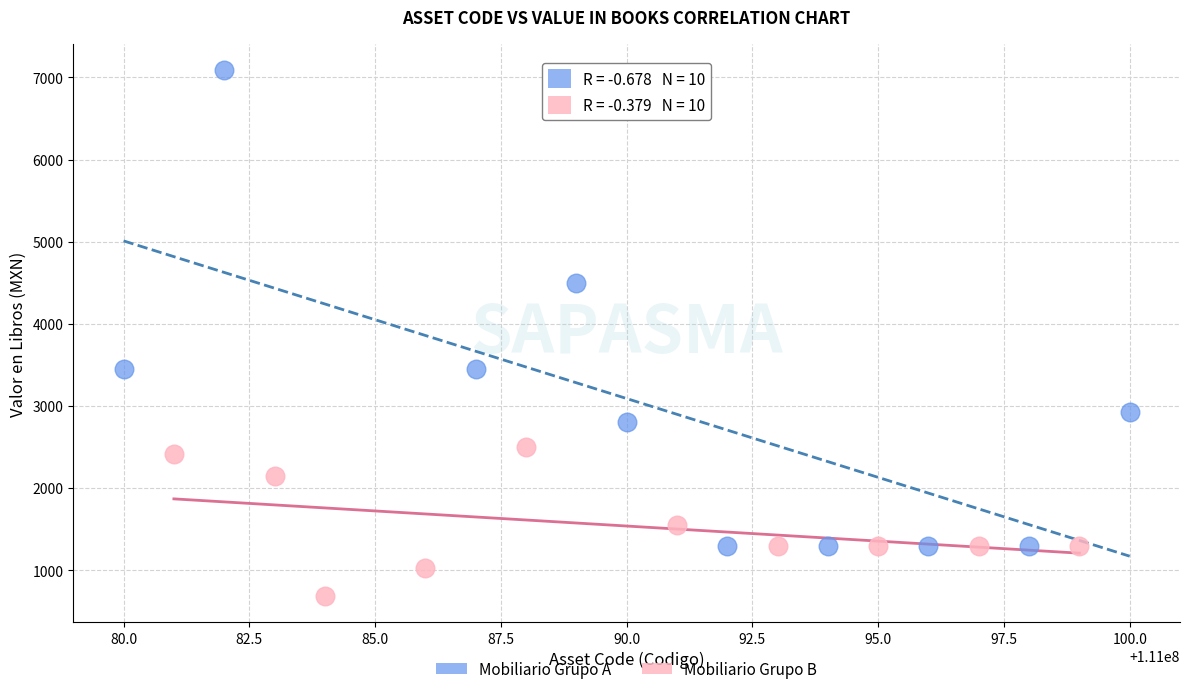

Which series has the largest Y range (max minus min)?

Mobiliario Grupo A